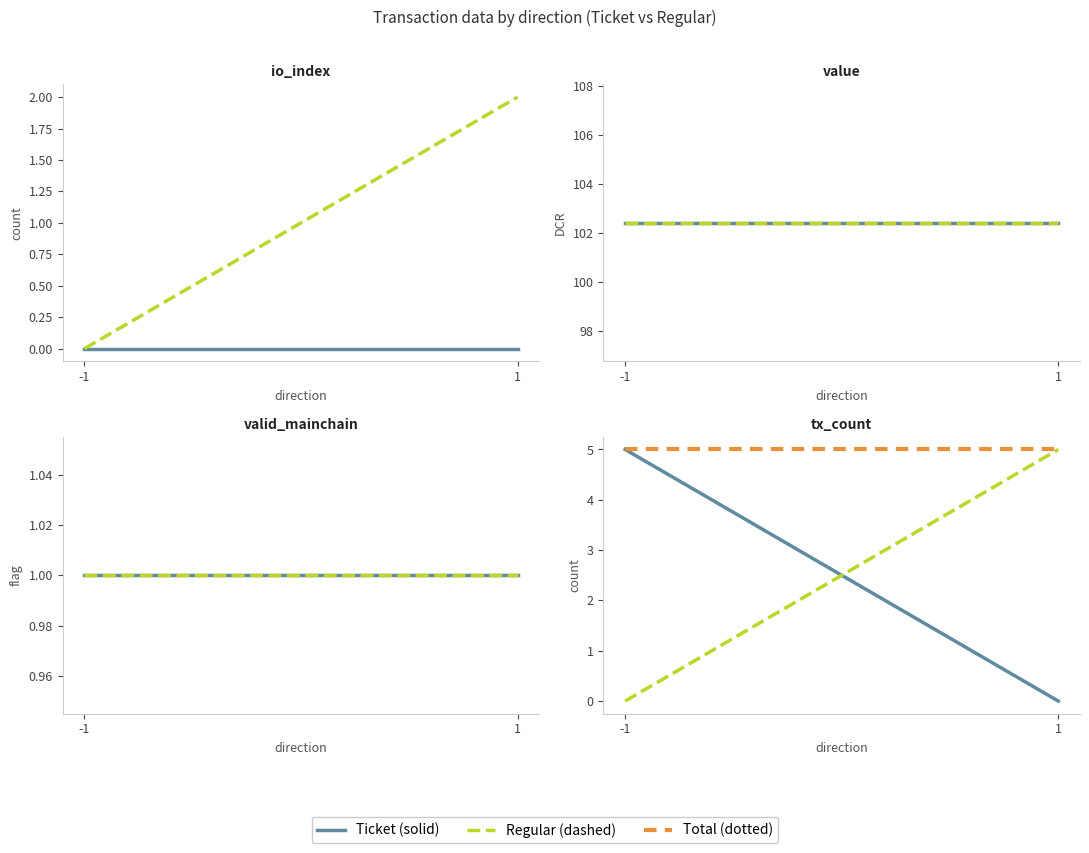

After their last crossing, which series has the higher values: valid_mainchain or io_index?

valid_mainchain